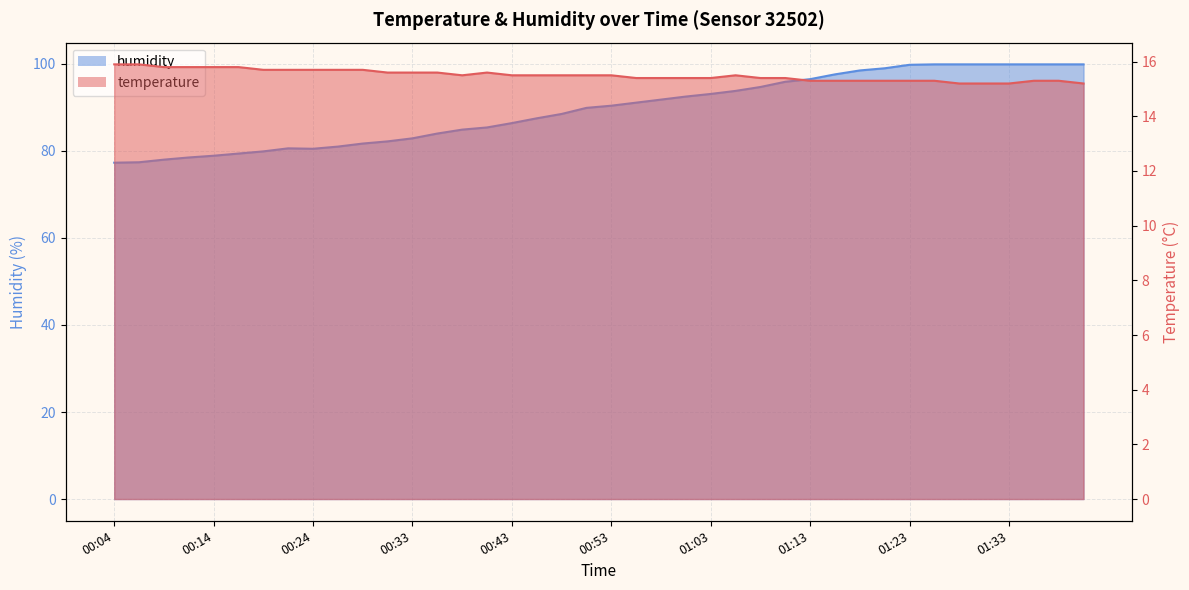

Where is the first local maximum for temperature?

00:41